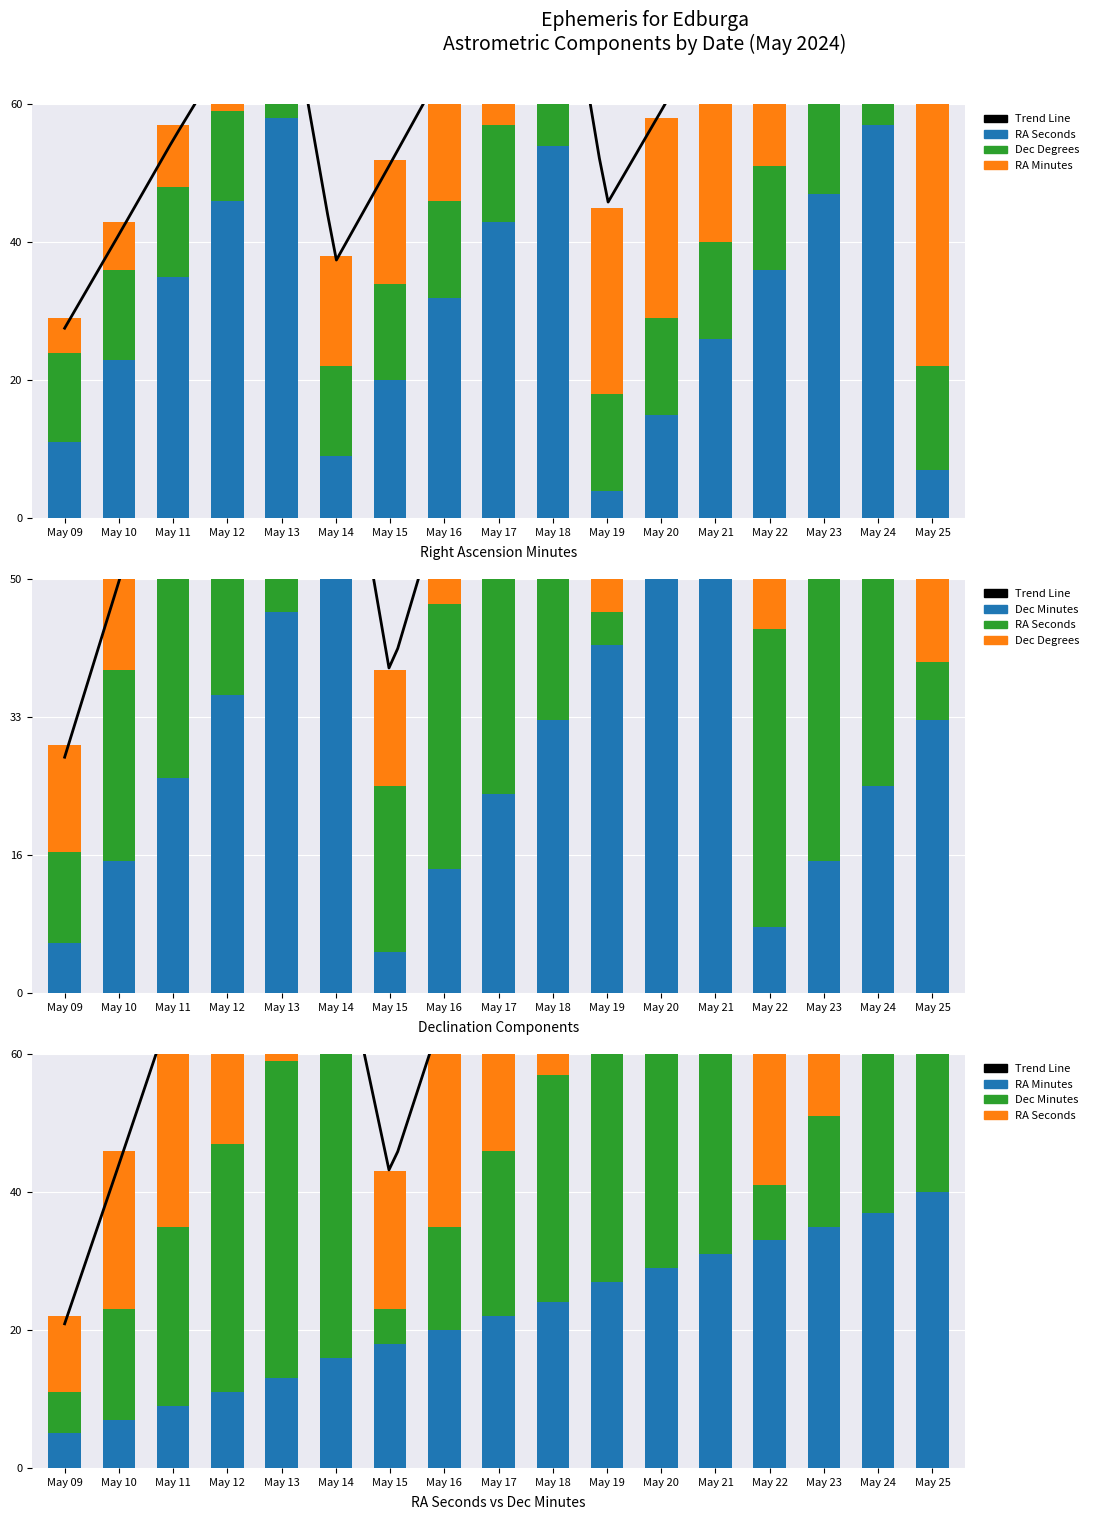

Rank the series by their maximum value, from lowest to highest.

Dec_deg, RA_min, RA_sec, Dec_min